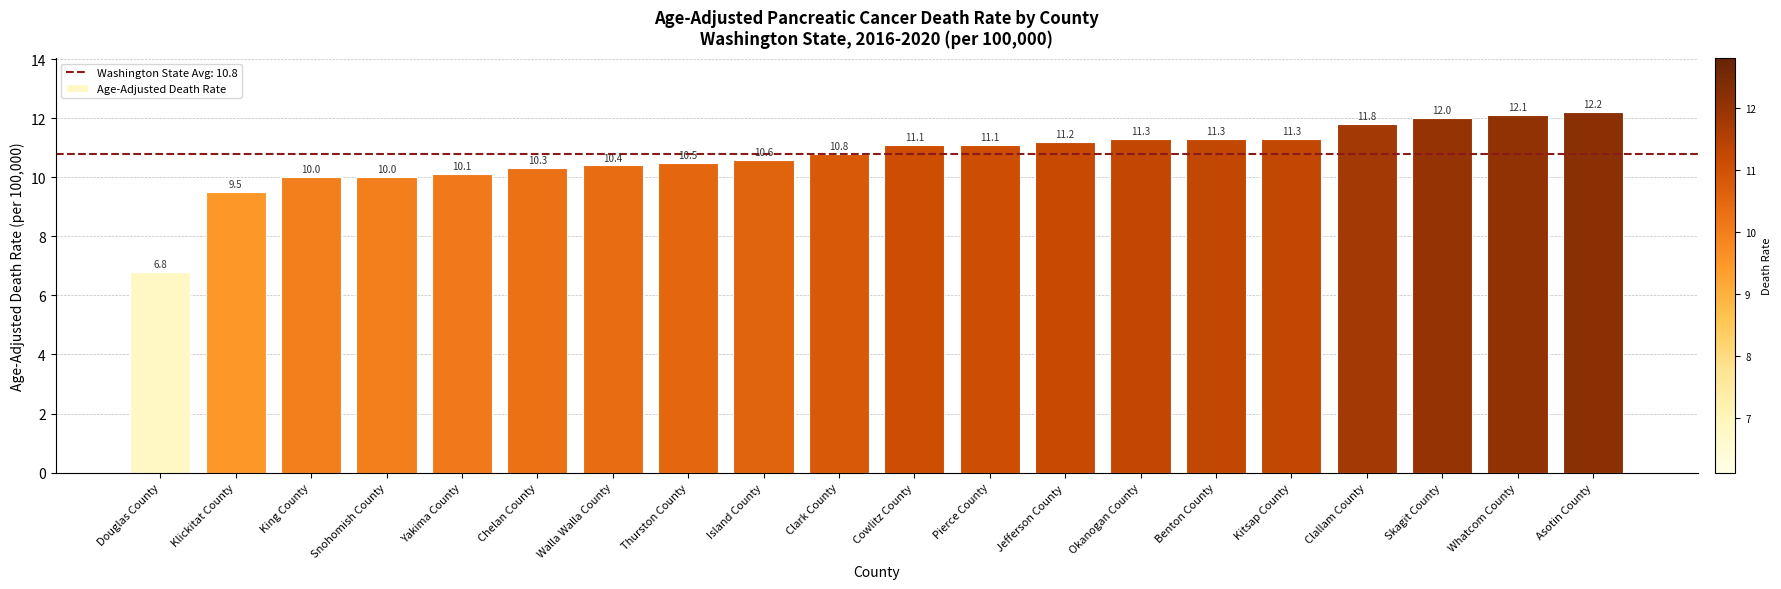

What is the average value?

10.7